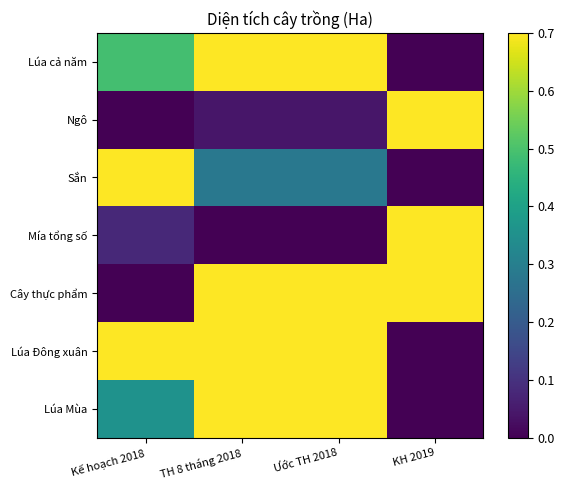

Reading left to right, extract all data points from this chart.

Lúa cả năm: Kế hoạch 2018=0.5	TH 8 tháng 2018=1.0	Ước TH 2018=1.0	KH 2019=0.0
Ngô: Kế hoạch 2018=0.0	TH 8 tháng 2018=0.0	Ước TH 2018=0.0	KH 2019=1.0
Sắn: Kế hoạch 2018=1.0	TH 8 tháng 2018=0.3	Ước TH 2018=0.3	KH 2019=0.0
Mía tổng số: Kế hoạch 2018=0.1	TH 8 tháng 2018=0.0	Ước TH 2018=0.0	KH 2019=1.0
Cây thực phẩm: Kế hoạch 2018=0.0	TH 8 tháng 2018=1.0	Ước TH 2018=1.0	KH 2019=0.9
Lúa Đông xuân: Kế hoạch 2018=0.8	TH 8 tháng 2018=1.0	Ước TH 2018=1.0	KH 2019=0.0
Lúa Mùa: Kế hoạch 2018=0.4	TH 8 tháng 2018=1.0	Ước TH 2018=1.0	KH 2019=0.0